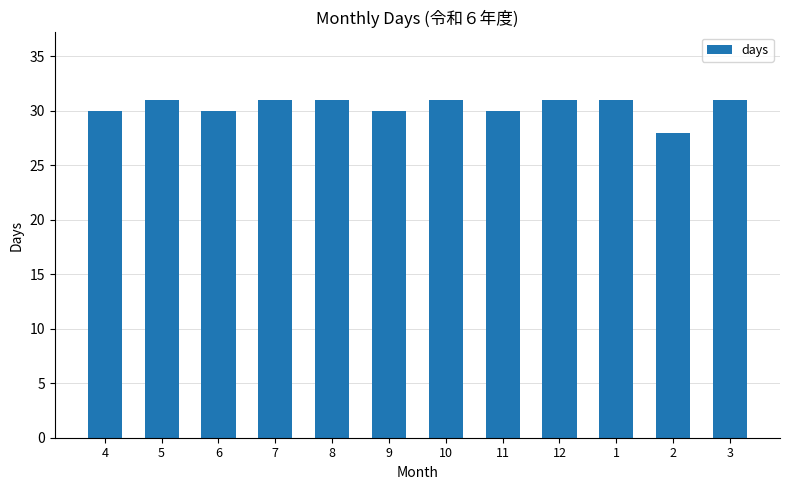

The value at 7 is 31. True or false?

True